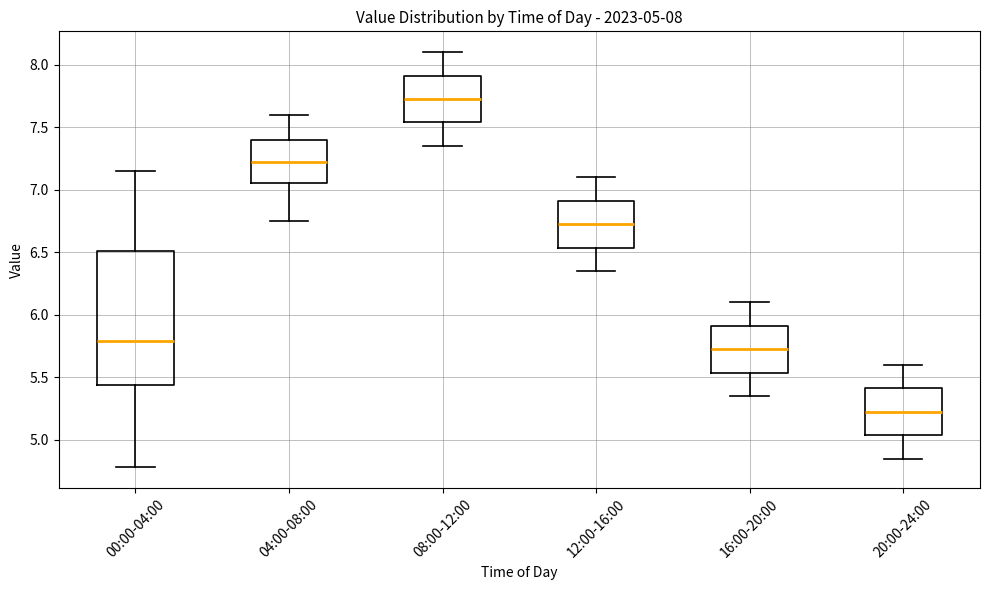

Comparing the boxes themselves (not the whiskers), which one is the tallest?

00:00-04:00